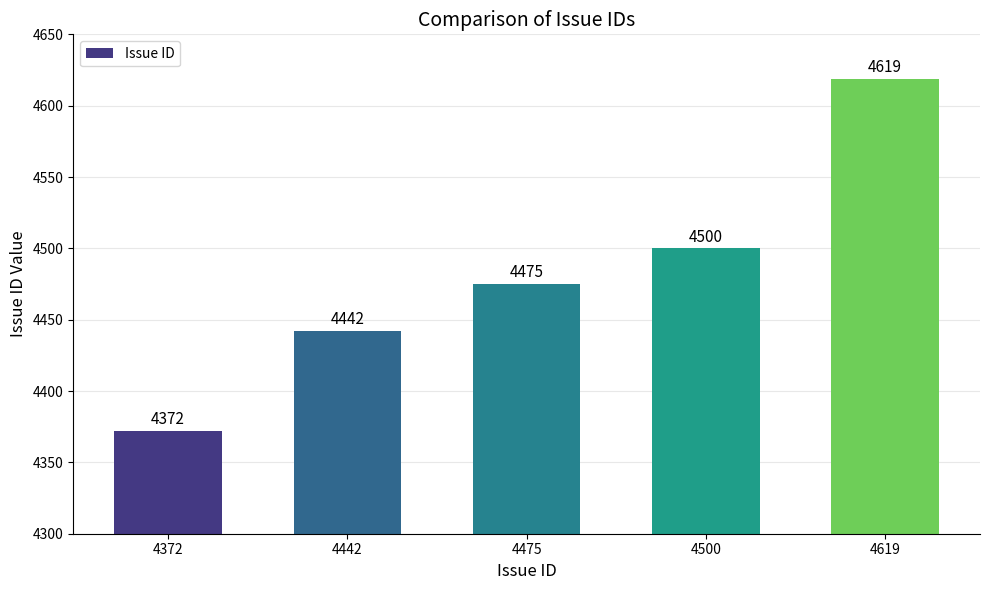

What is the average value?

4482